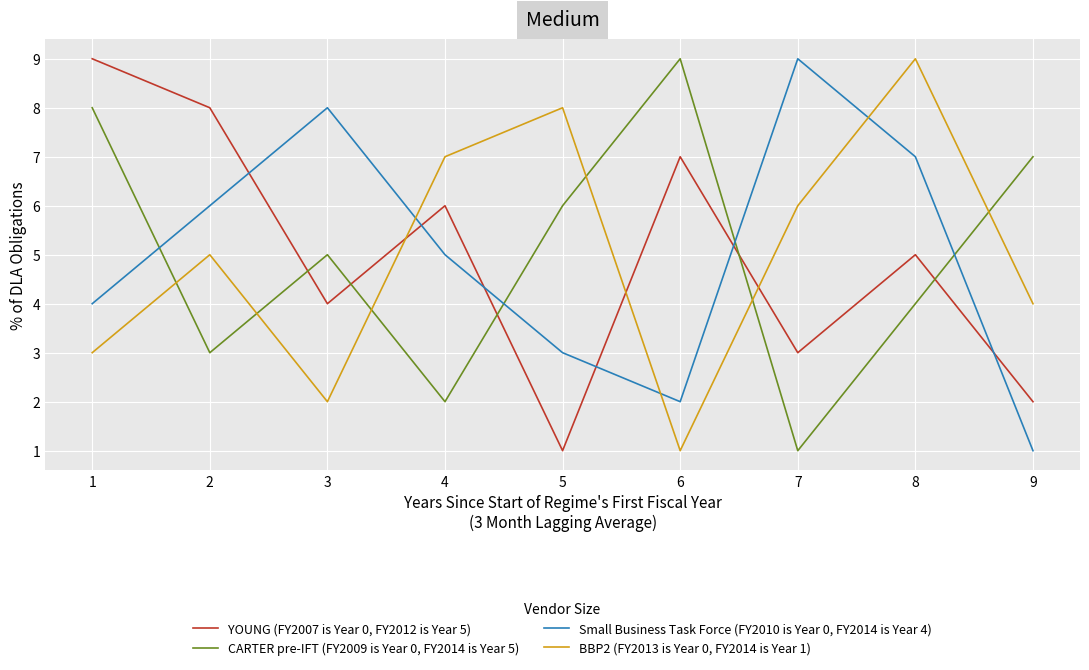

What is the sum of all Small Business Task Force (FY2010 is Year 0, FY2014 is Year 4) values?

45